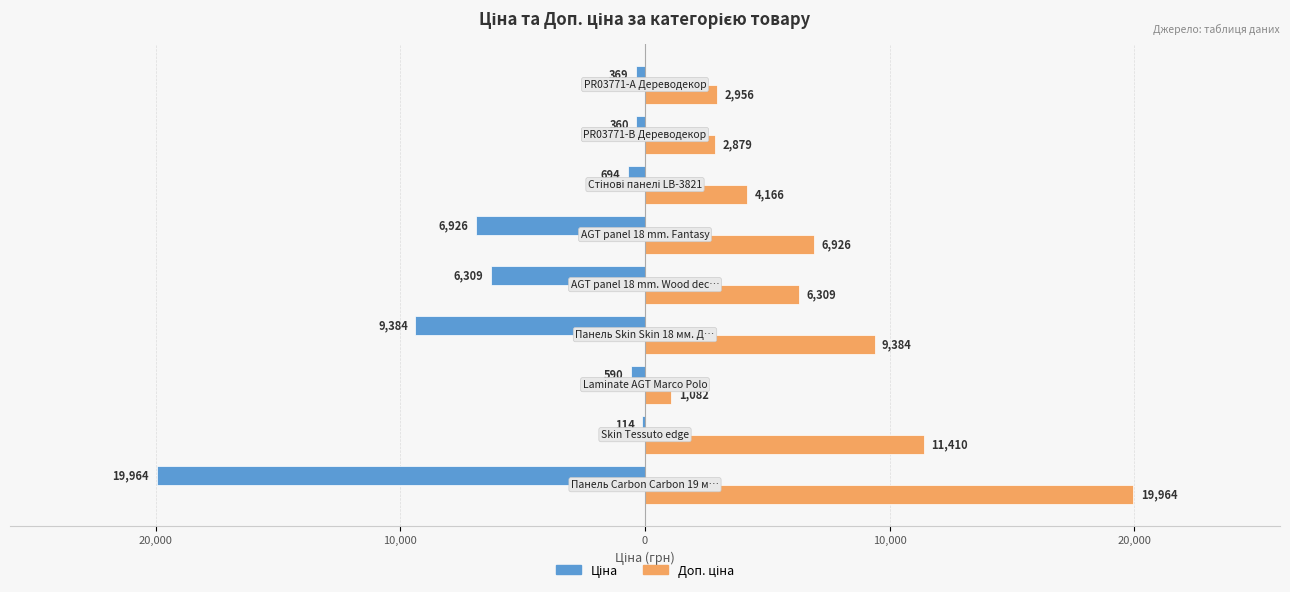

What are all the series names shown in the legend?

Ціна, Доп. ціна